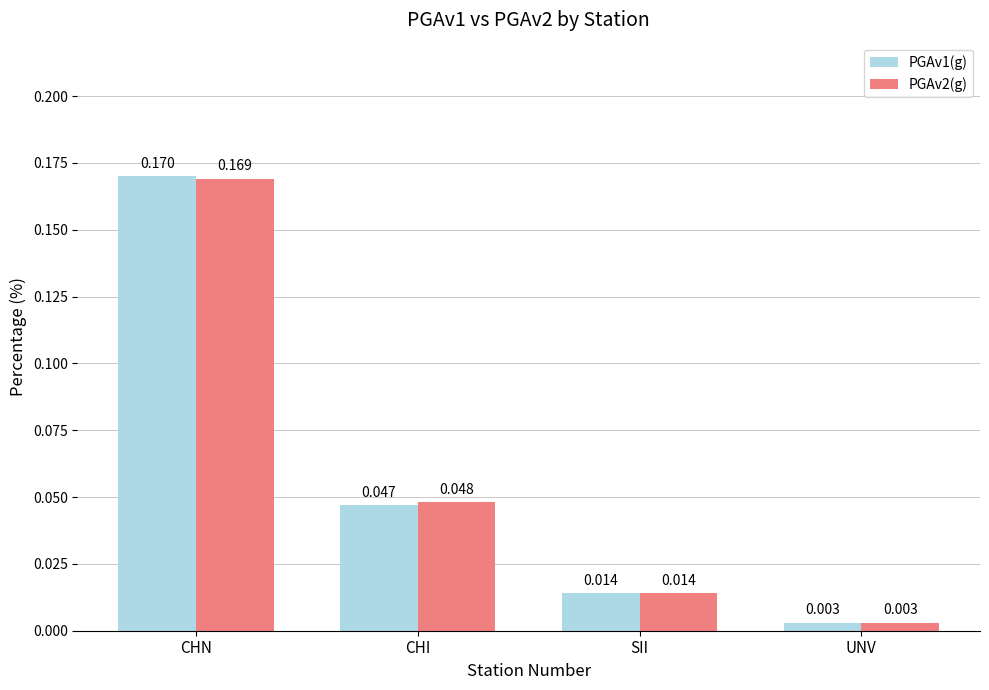

At which category is the sum across all series the highest?

CHN